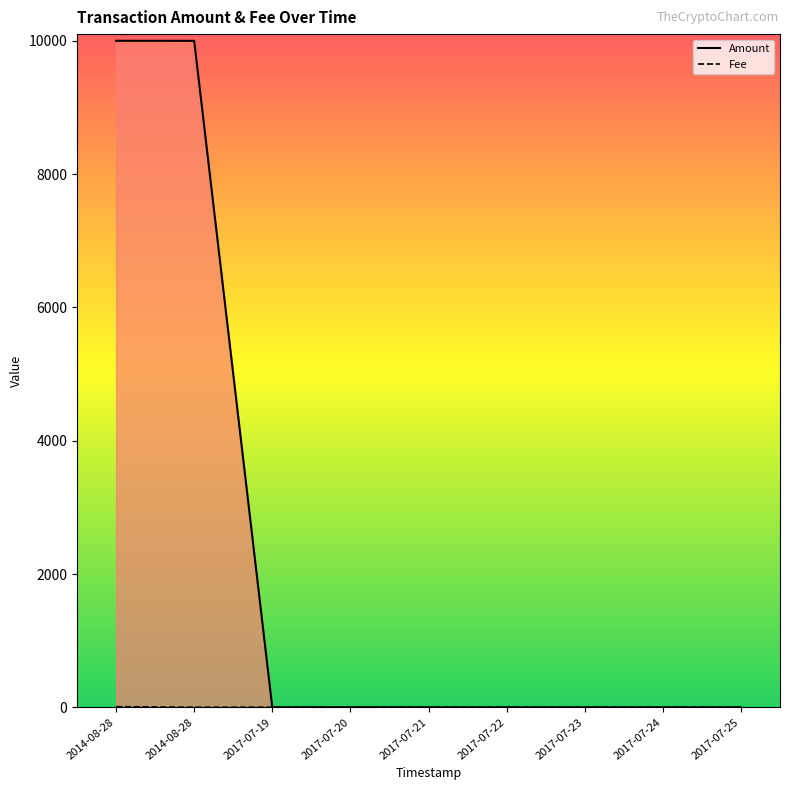

Which series has the largest range (max minus min)?

Amount